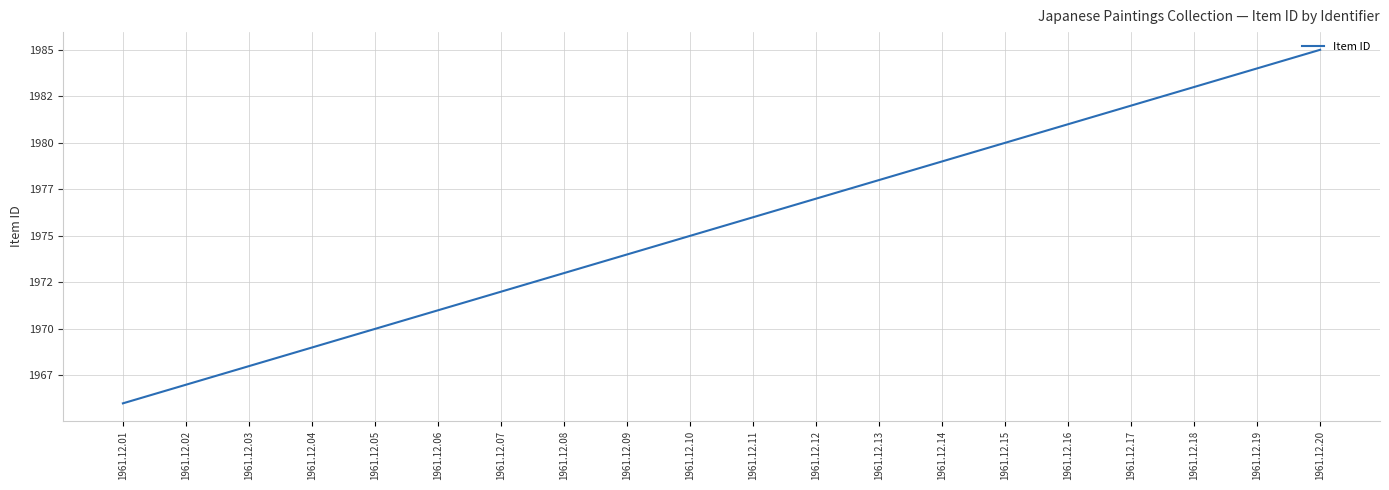

What is the average value?

1976